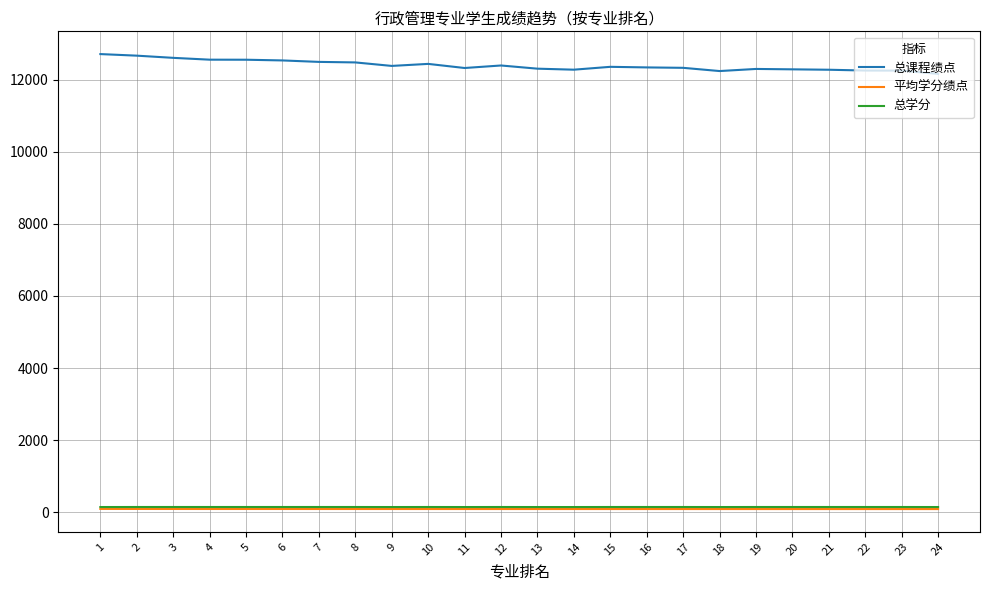

What is the difference between the highest and lowest values at 2?

12582.1